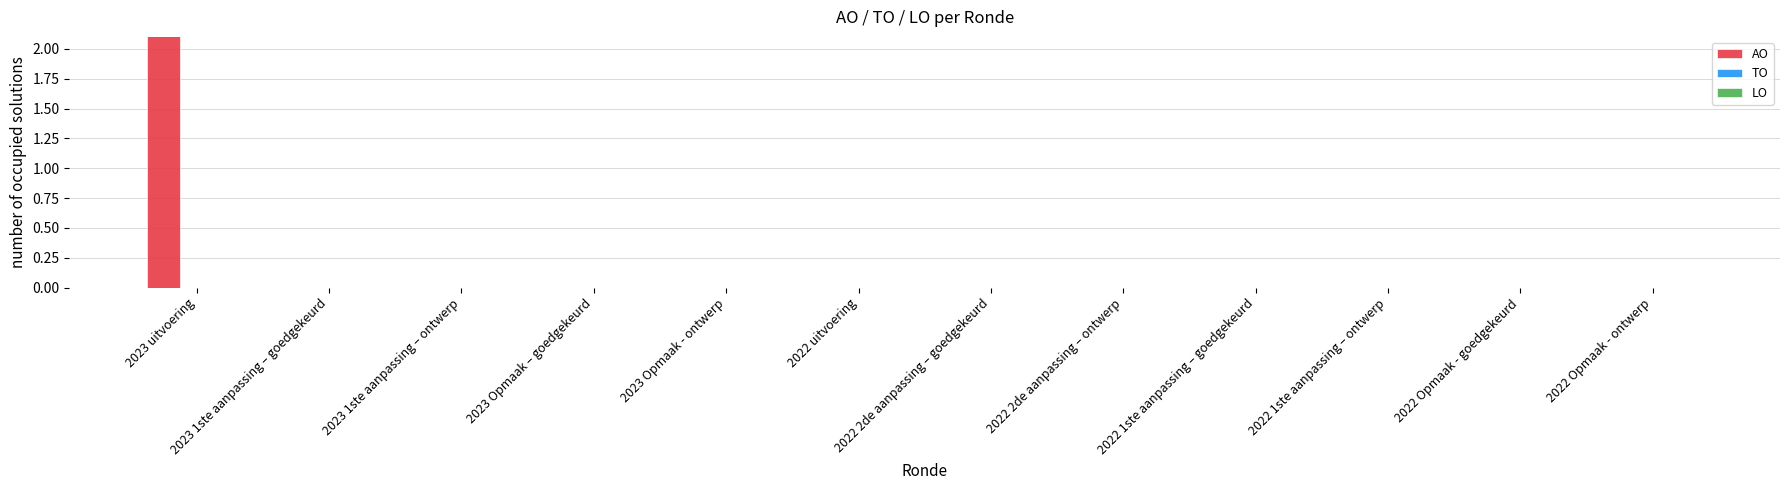

Between 2022 Opmaak - goedgekeurd and 2023 Opmaak – goedgekeurd, which is larger?

2022 Opmaak - goedgekeurd